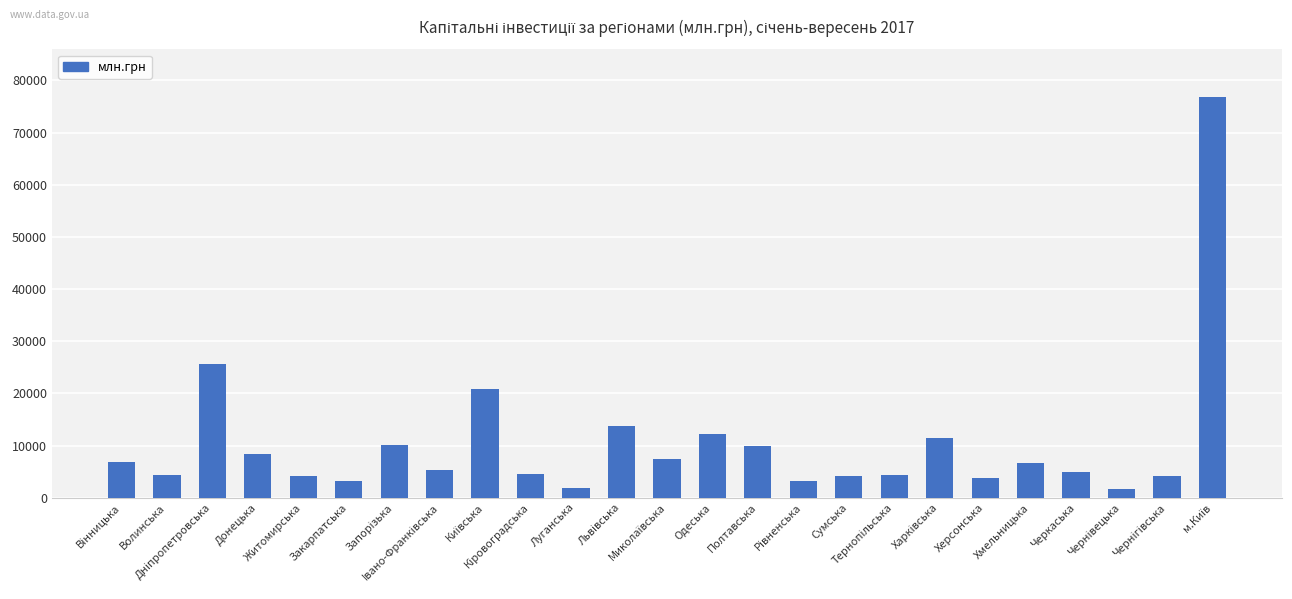

What is the greatest value displayed?

76709.5